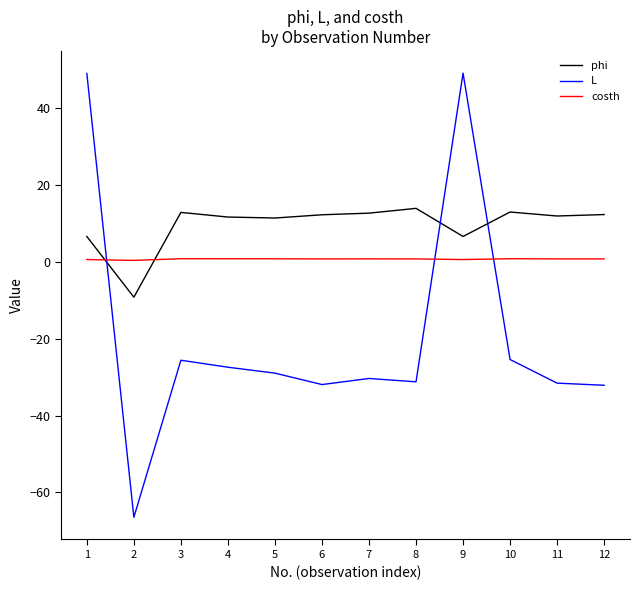

What are all the series names shown in the legend?

phi, L, costh